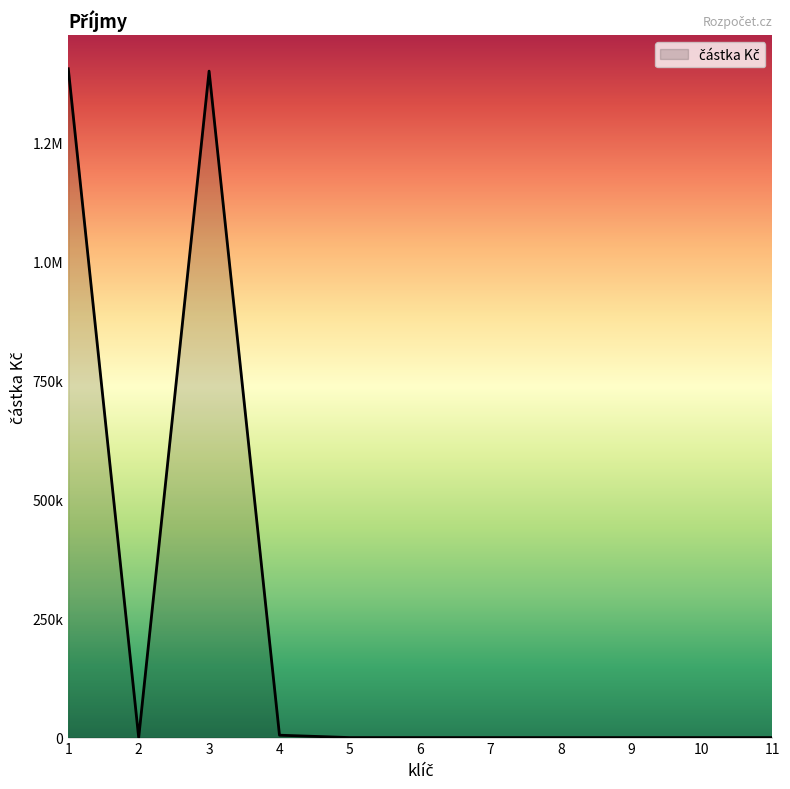

What value does the data have at 3, to the nearest 50?

1400000